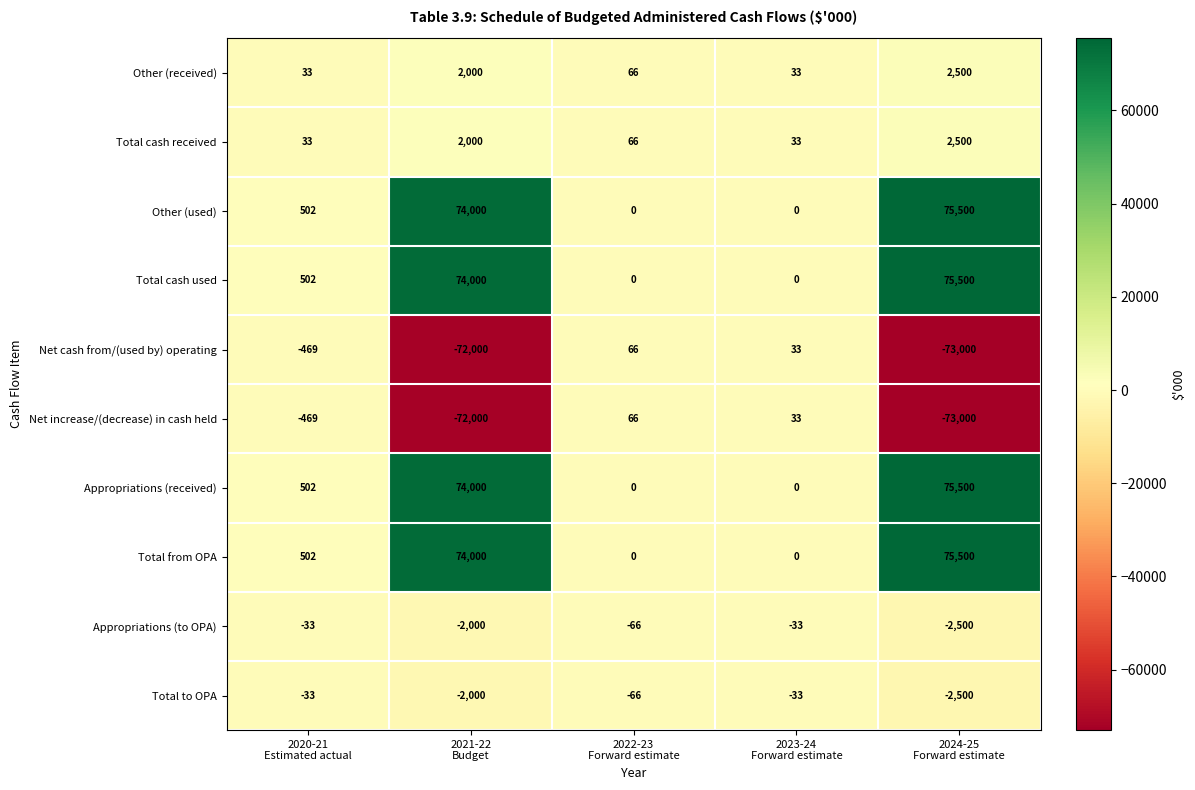

What is the difference between the highest and lowest values at 2023-24
Forward estimate?

66